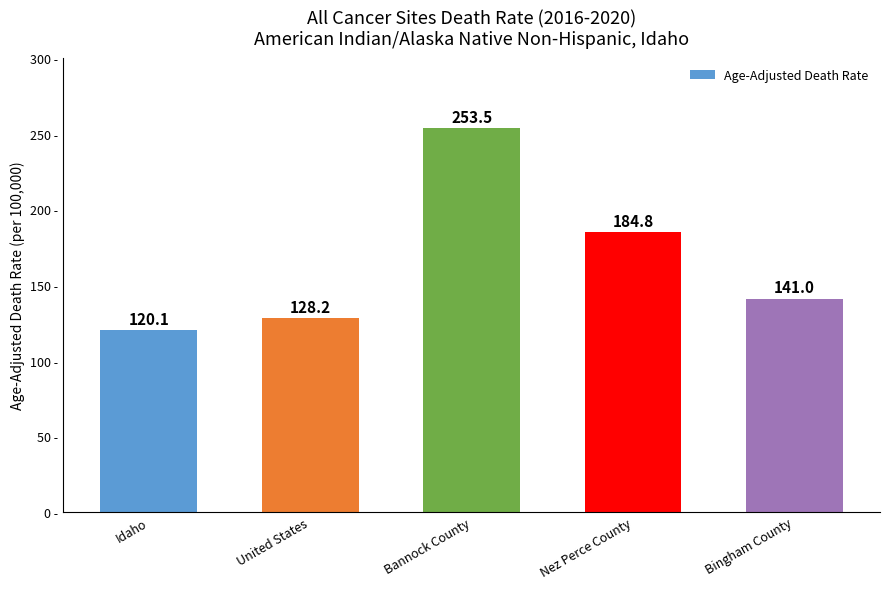

Rank the categories by value from highest to lowest.

Bannock County, Nez Perce County, Bingham County, United States, Idaho